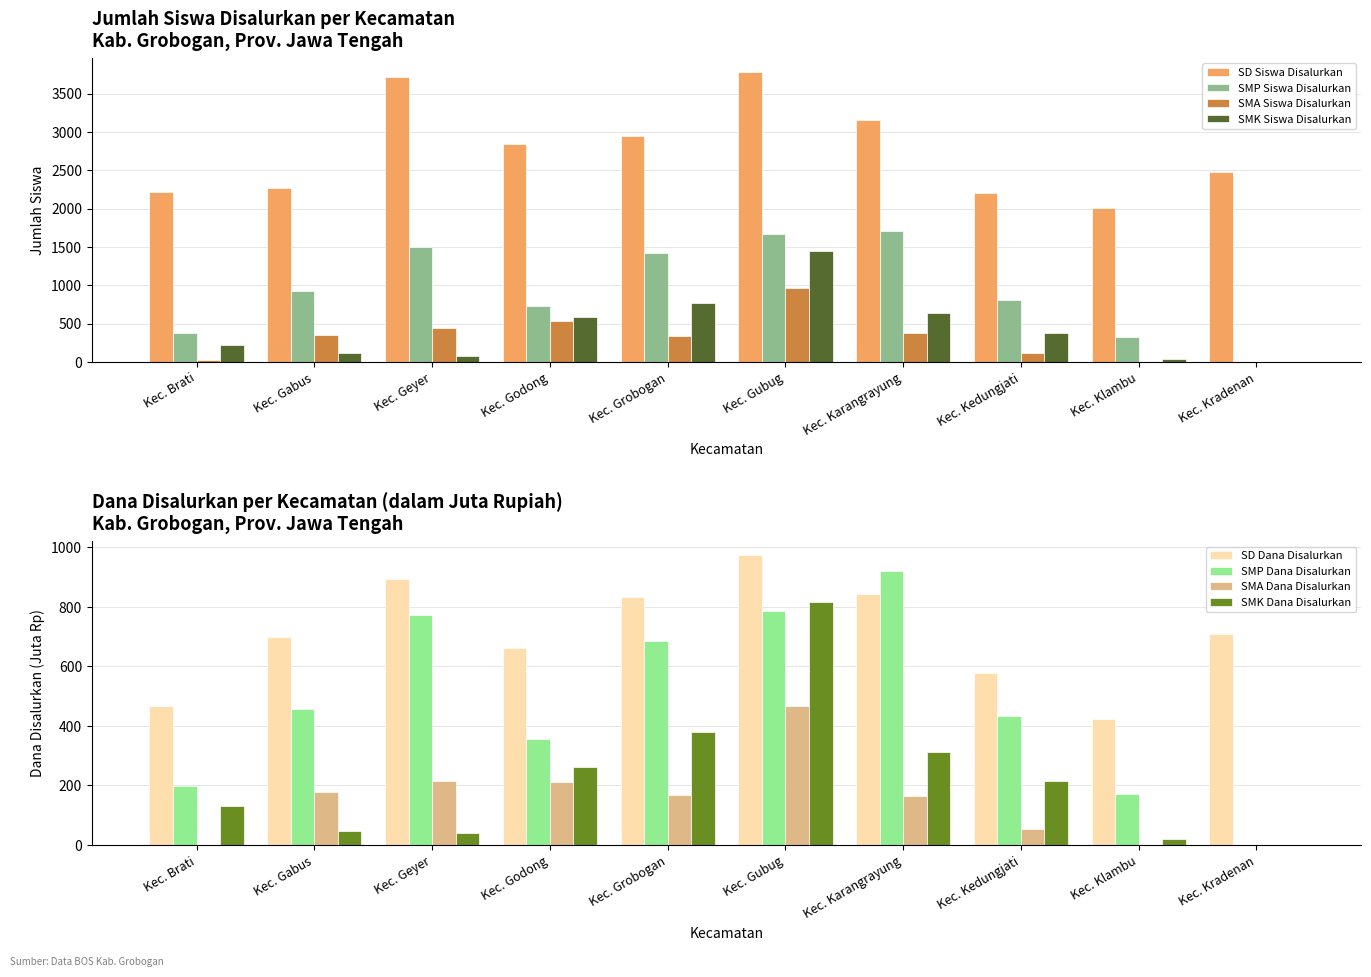

How many groups of bars are there?

10